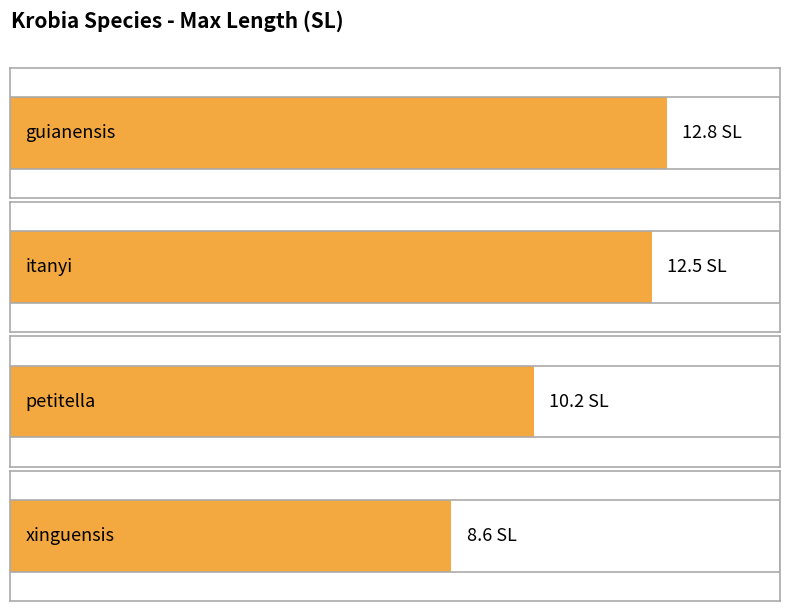

How many values exceed 12?

2